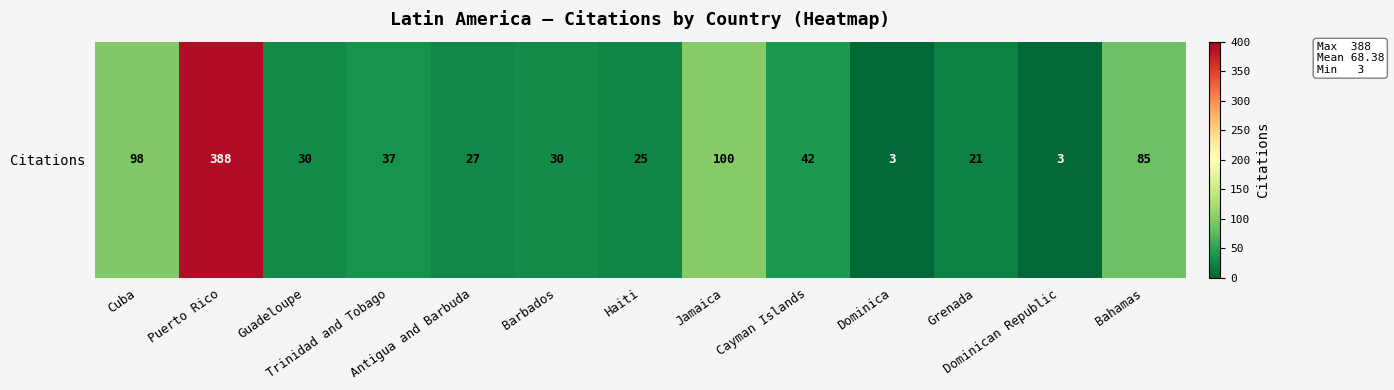

What value does the data have at Antigua and Barbuda?

27